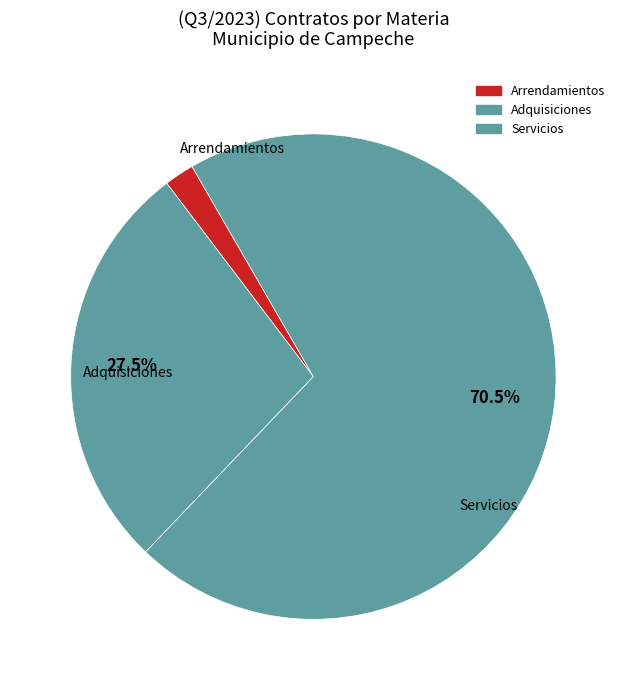

Do Arrendamientos and Adquisiciones together represent more than half of the pie?

No